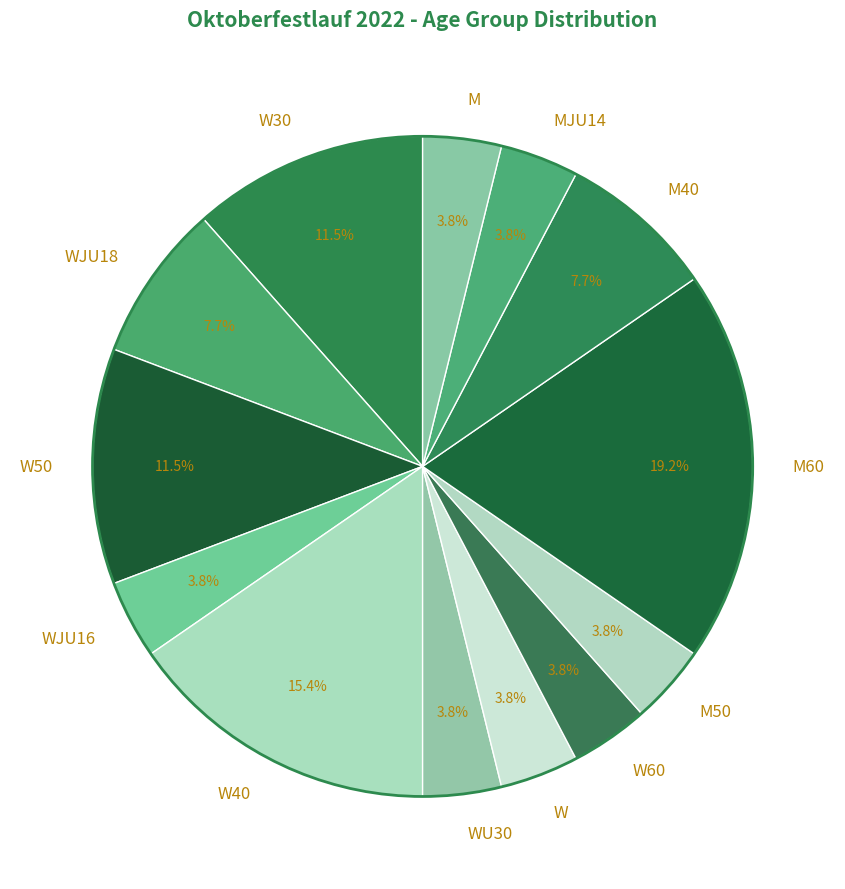

How many segments does this pie chart have?

13